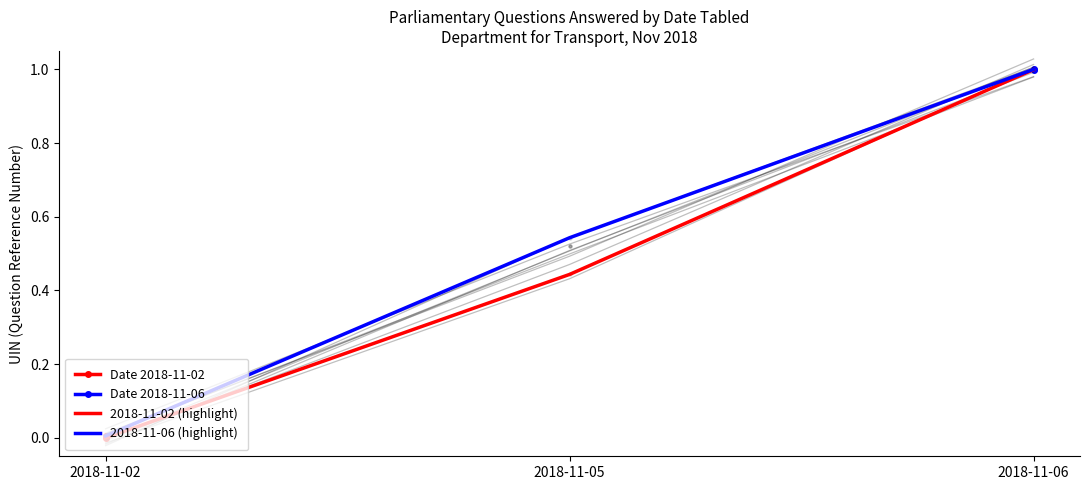

At which label does 2018-11-06 (highlight) reach its peak?

2018-11-06